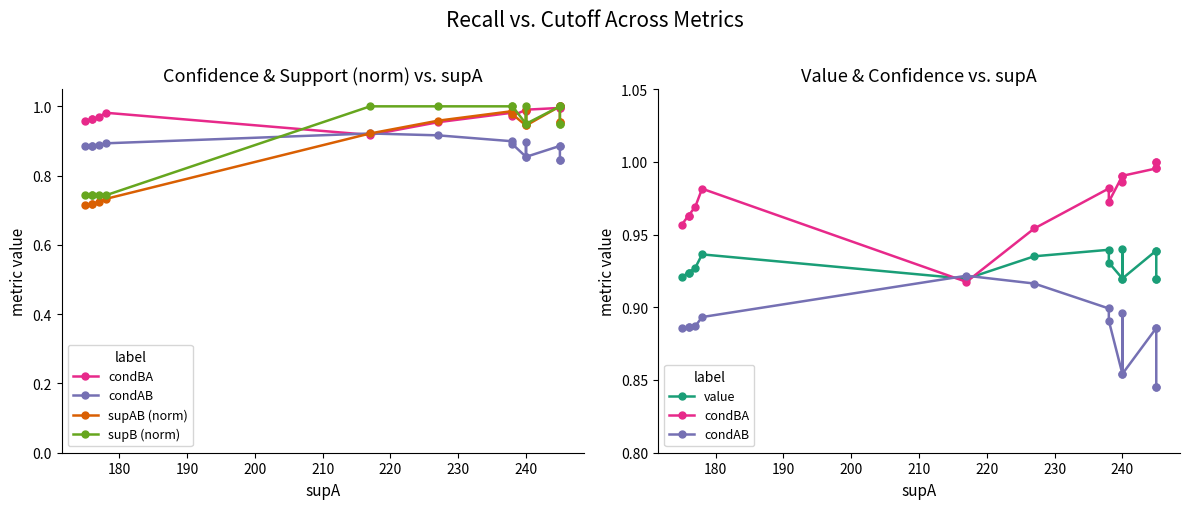

What is the difference between the second highest and second lowest values in the supAB (norm) series?

0.3